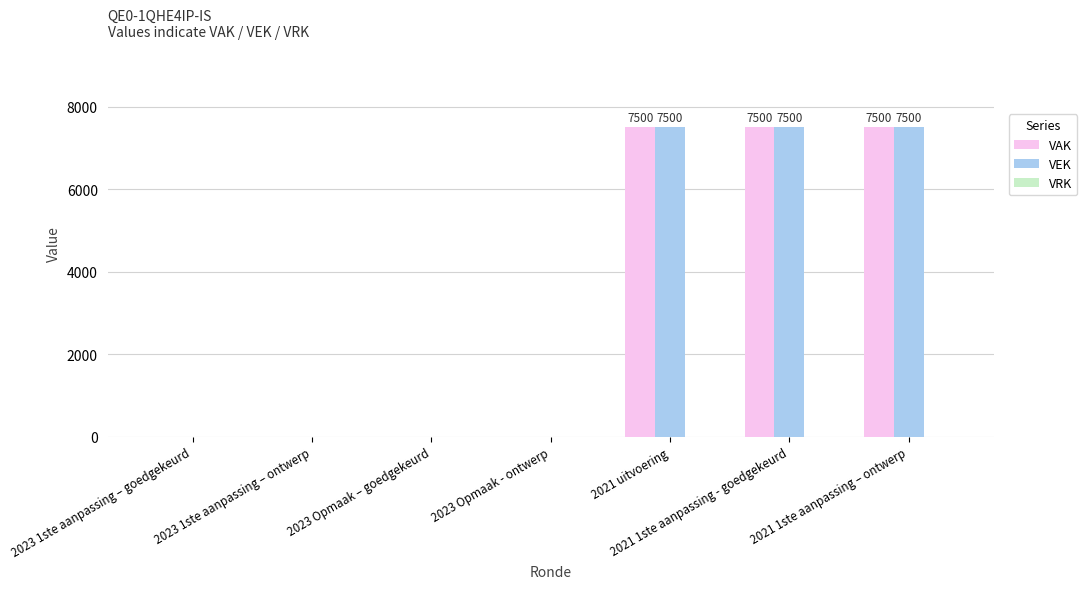

The value of VAK at 2023 Opmaak - ontwerp is -4541. True or false?

False